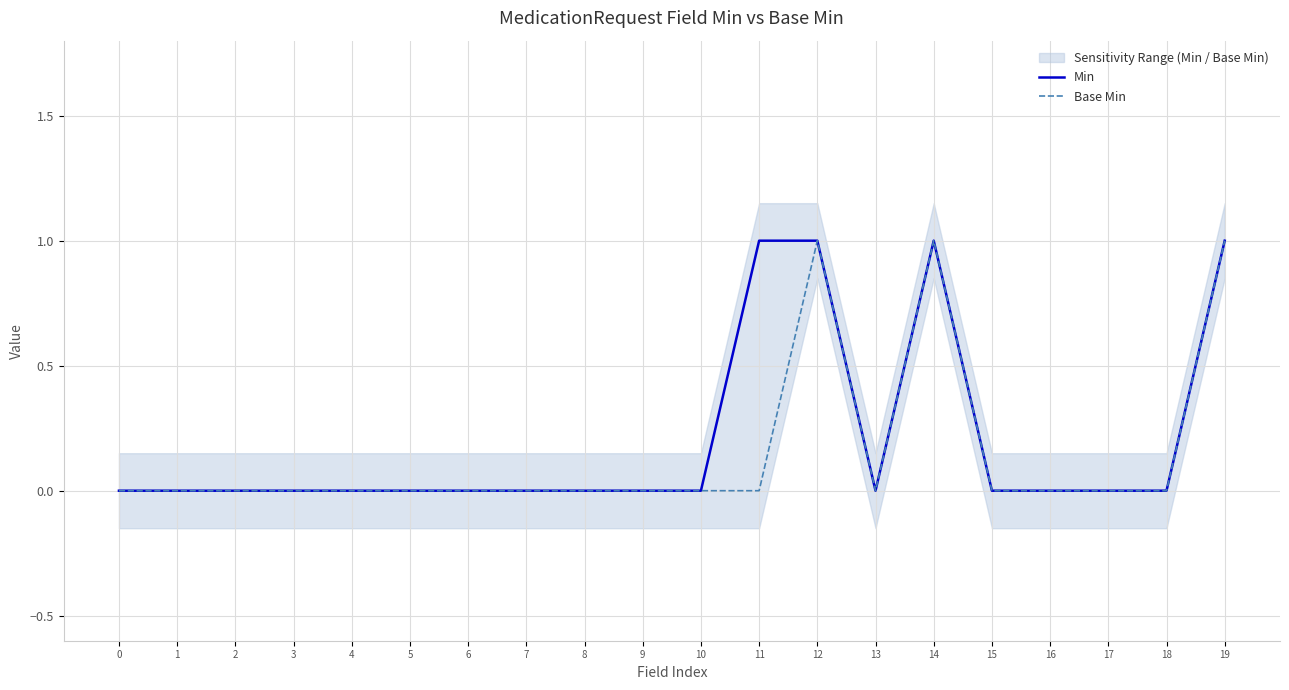

In Min, how many points are lower than both neighbors (excluding endpoints)?

1